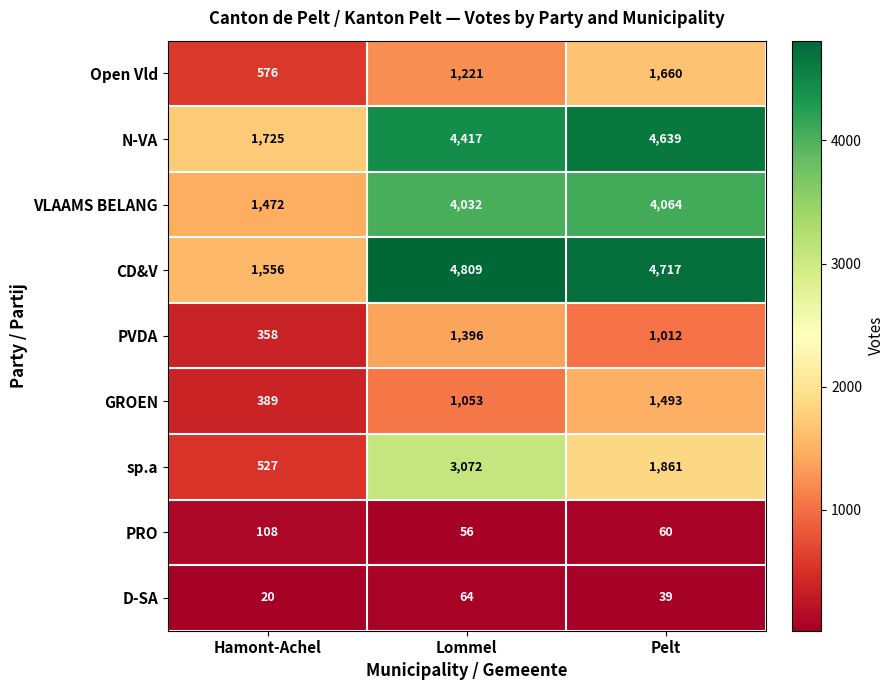

What is the approximate value of CD&V at Lommel, to the nearest 100?

4800